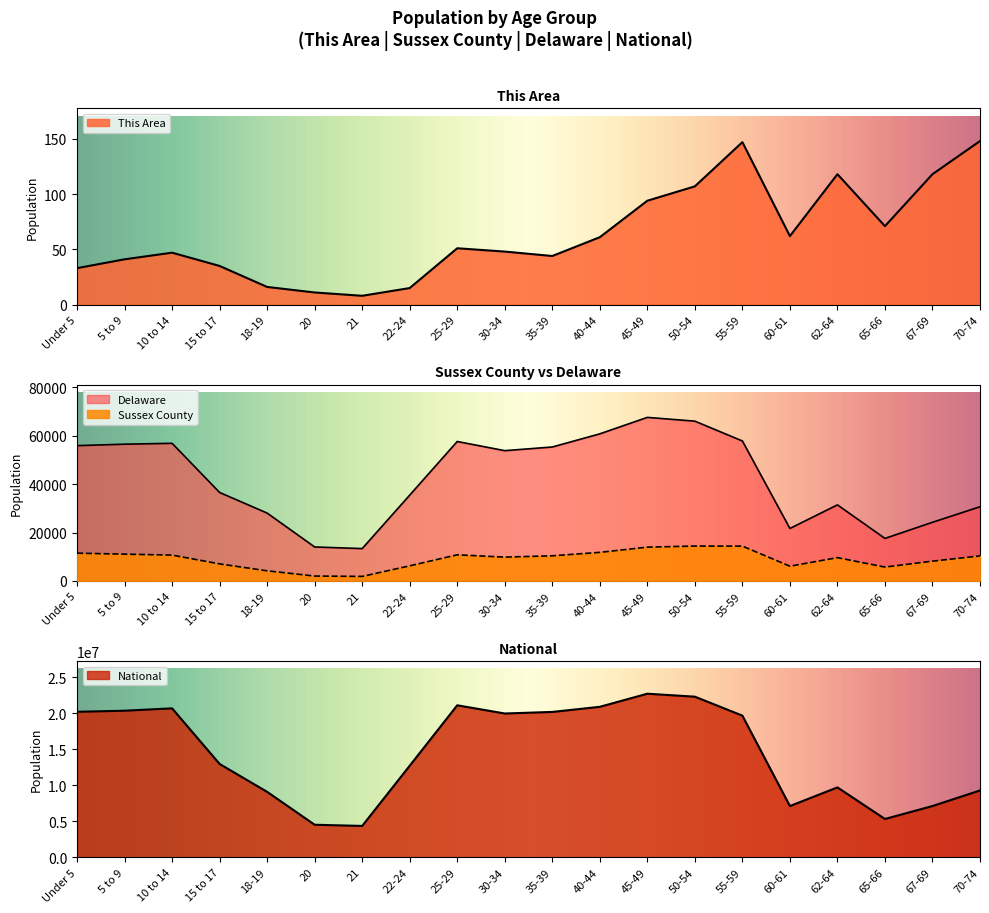

Where is National nearest to the value 13531442?

15 to 17